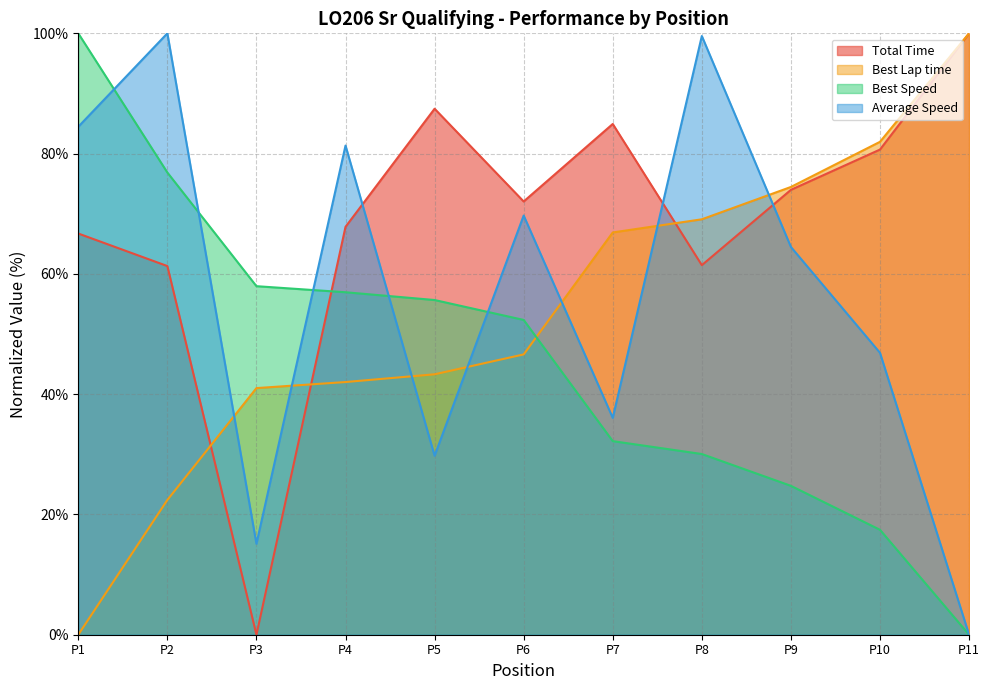

Is the value of Best Lap time at 7 greater than the value of Best Speed at 7?

No